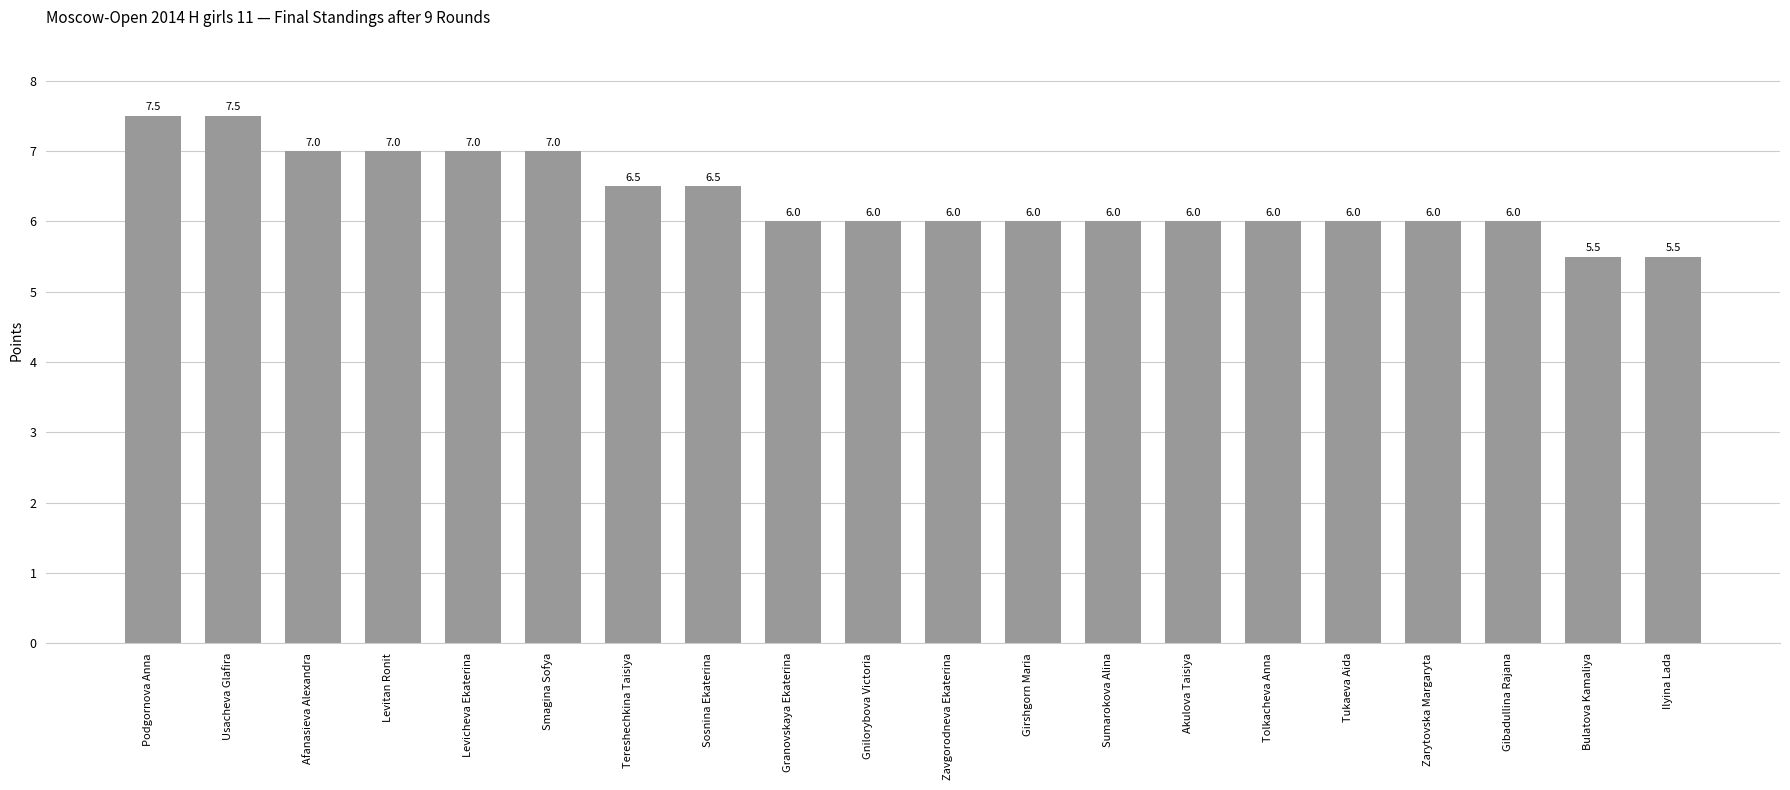

What is the label of the 18th bar from the left?

Gibadullina Rajana